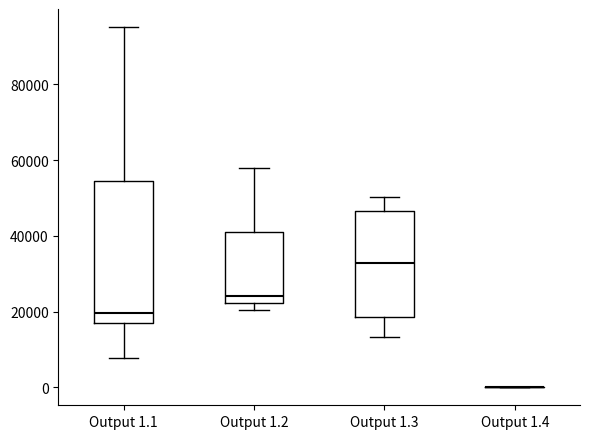

Reading left to right, transcribe this box plot: for each box, give where its median line is, the range the box spans, and where its two whiskers end, as read against the y-axis. The values are not printed on the chart, so give them approximately, as read against the axis.

Output 1.1: median 20000, box 16000 to 54000, whiskers 8000 to 96000
Output 1.2: median 24000, box 22000 to 40000, whiskers 20000 to 58000
Output 1.3: median 32000, box 18000 to 46000, whiskers 14000 to 50000
Output 1.4: box collapsed to a line at 0, whiskers 0 to 0